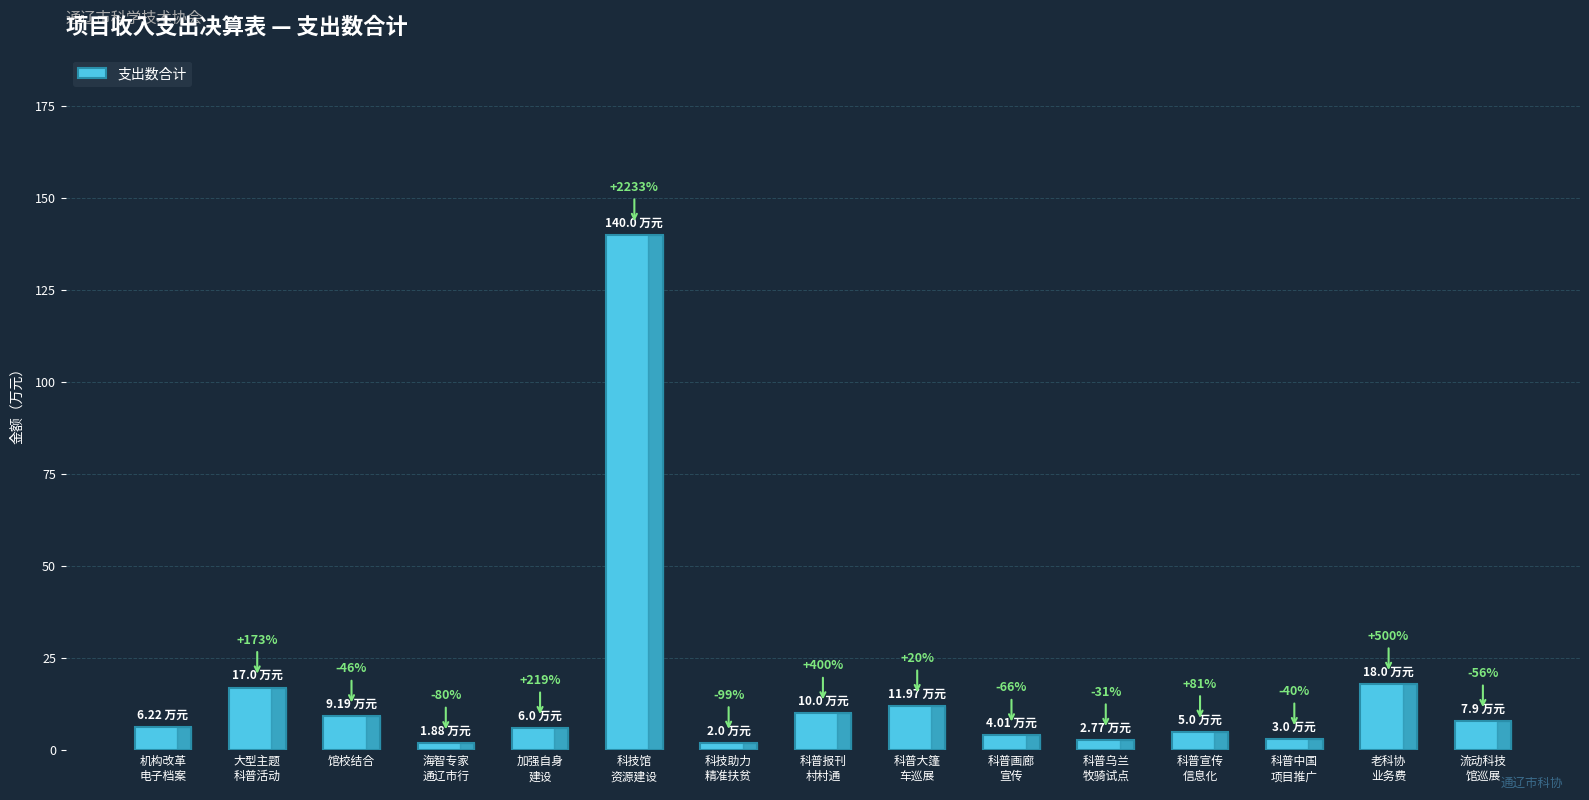

Are the bars horizontal?

No